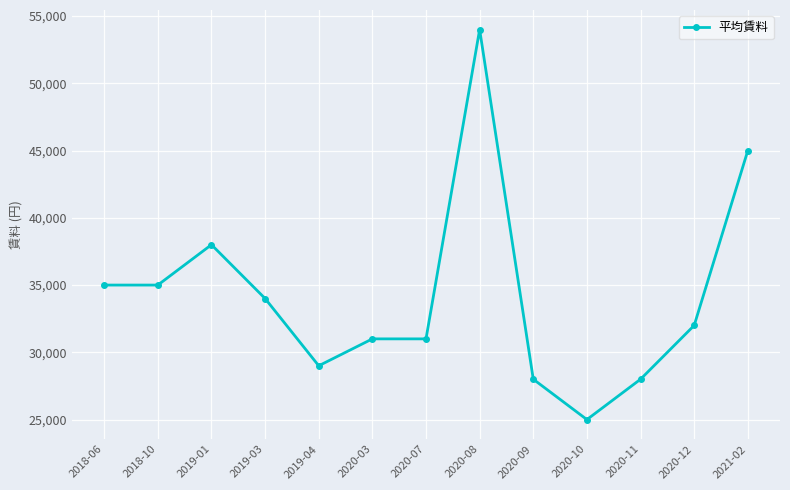

Reading right to left, extract all data points from this chart.

2021-02=45000	2020-12=32000	2020-11=28000	2020-10=25000	2020-09=28000	2020-08=54000	2020-07=31000	2020-03=31000	2019-04=29000	2019-03=34000	2019-01=38000	2018-10=35000	2018-06=35000